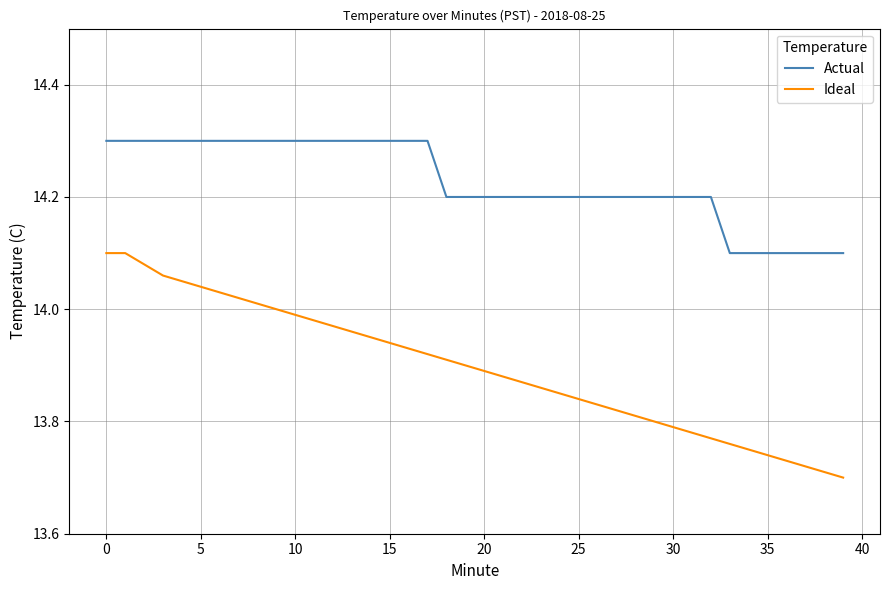

True or false: Actual and Ideal intersect in this chart.

False